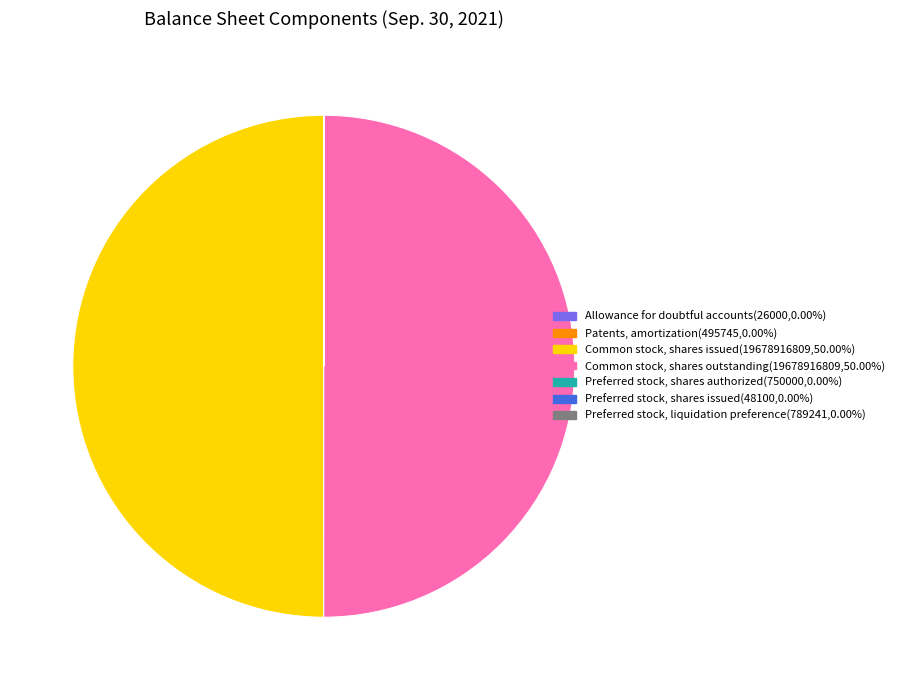

Is there any slice that represents more than half of the pie?

No